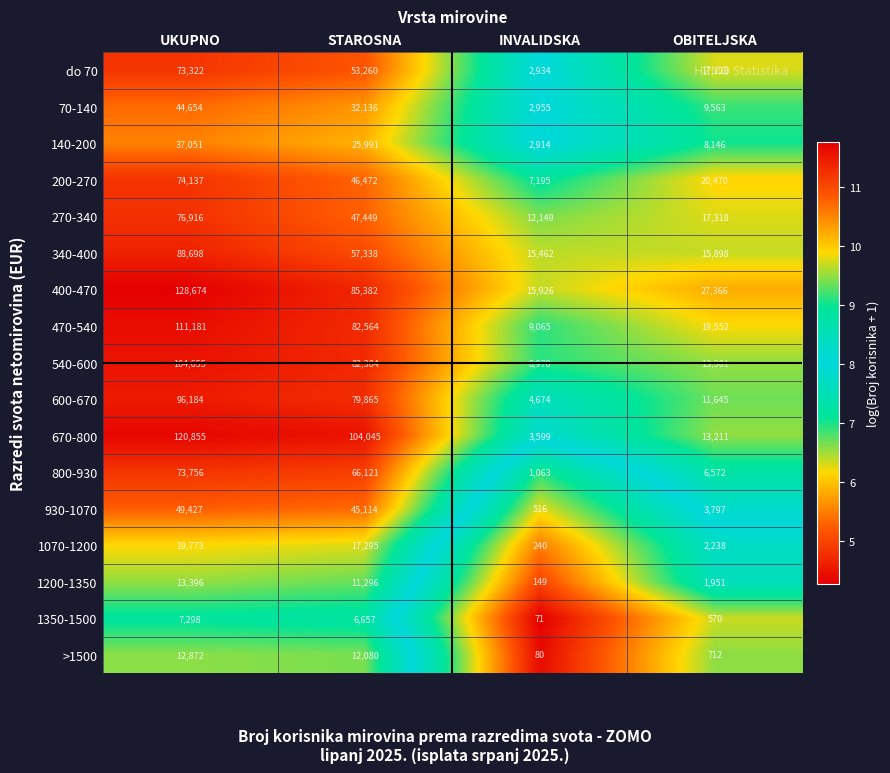

Which category has the highest value across all series?

UKUPNO